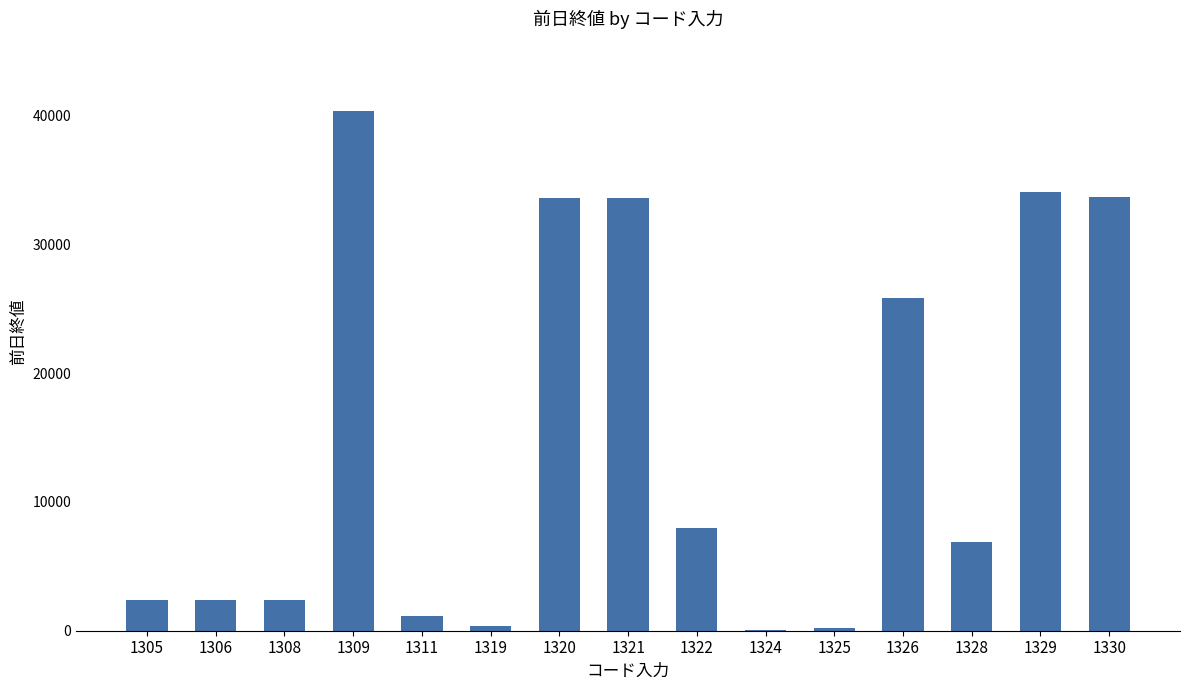

What is the sum of the values at 1329 and 1309?

74430.0